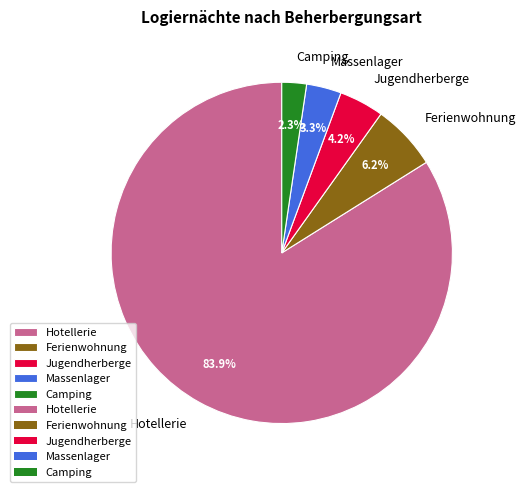

Is it true that Hotellerie is 73% of the pie?

False